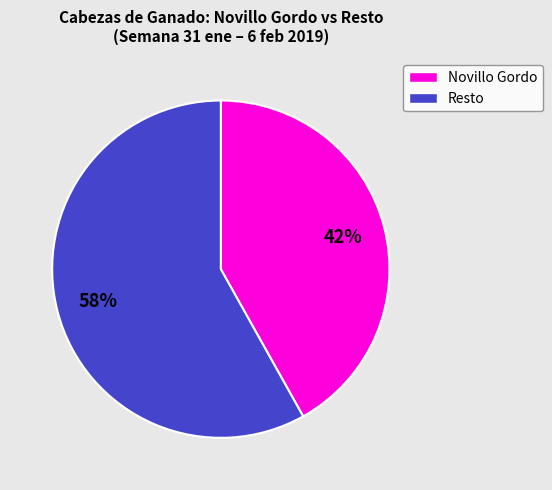

Is there a majority slice in this chart?

Yes